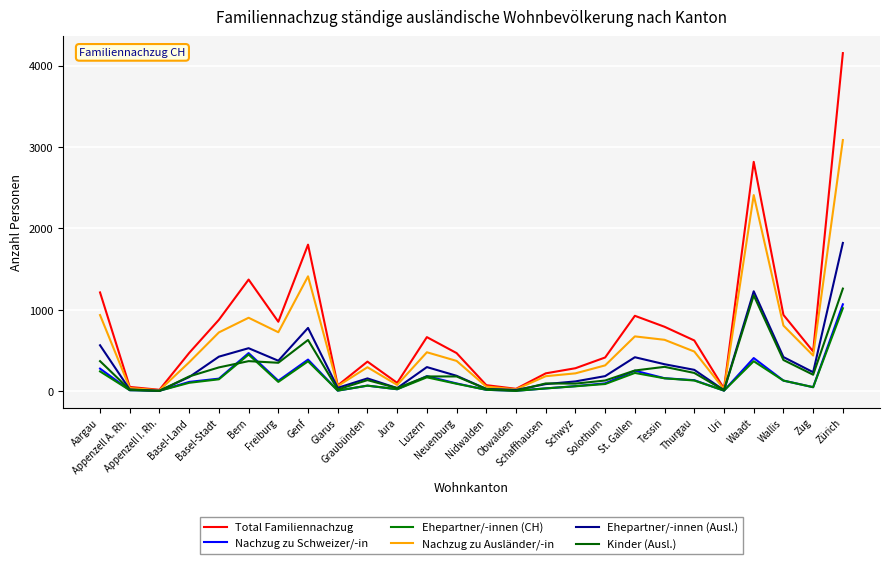

True or false: Kinder (Ausl.) and Nachzug zu Ausländer/-in intersect in this chart.

False